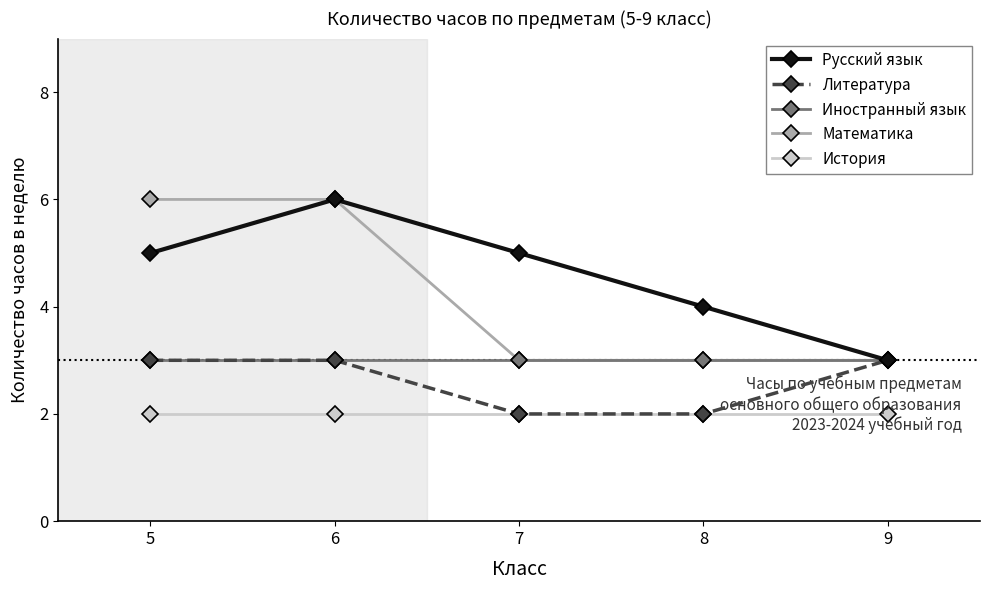

What is the approximate value of Русский язык at 7?

5